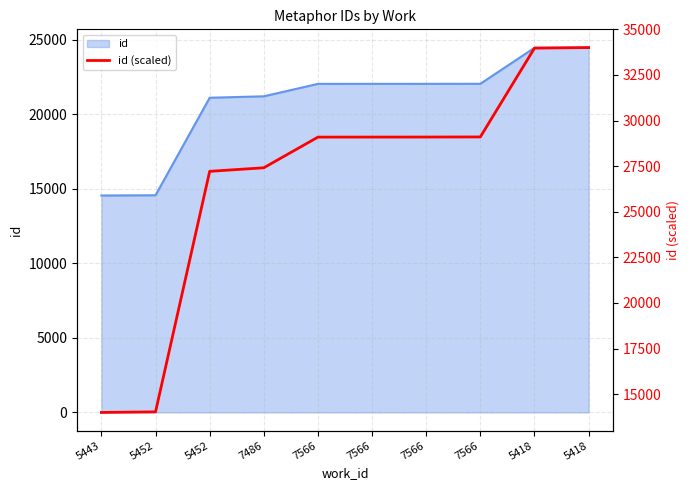

At which category does the chart reach its minimum across all series?

5443